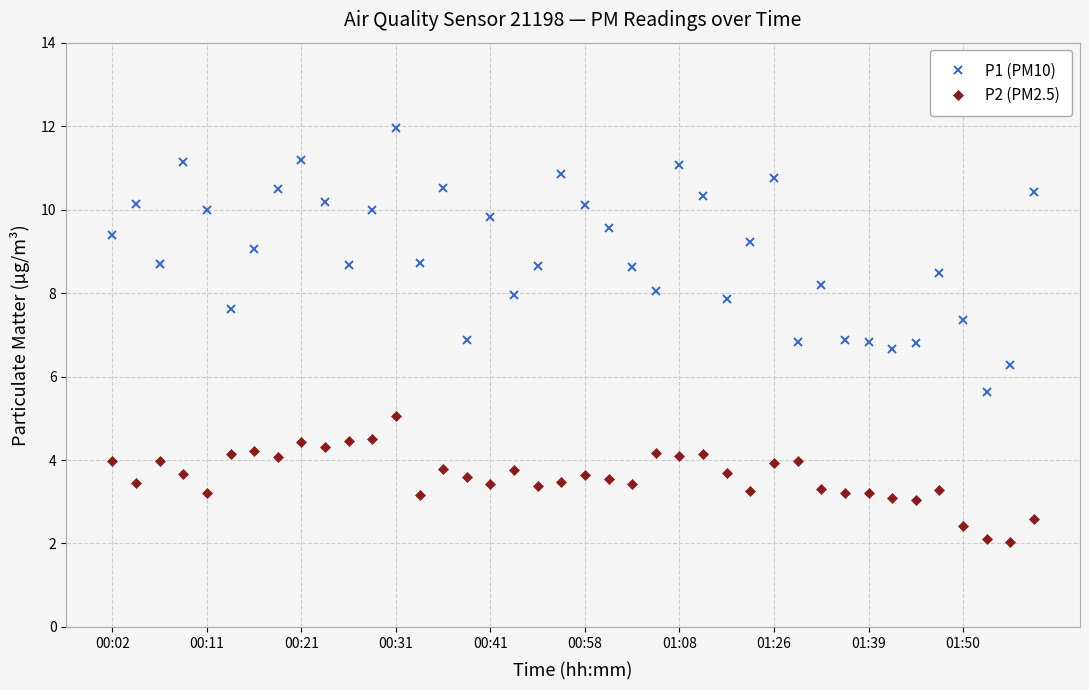

List the series in order of their overall mean, lowest first.

P2 (PM2.5), P1 (PM10)